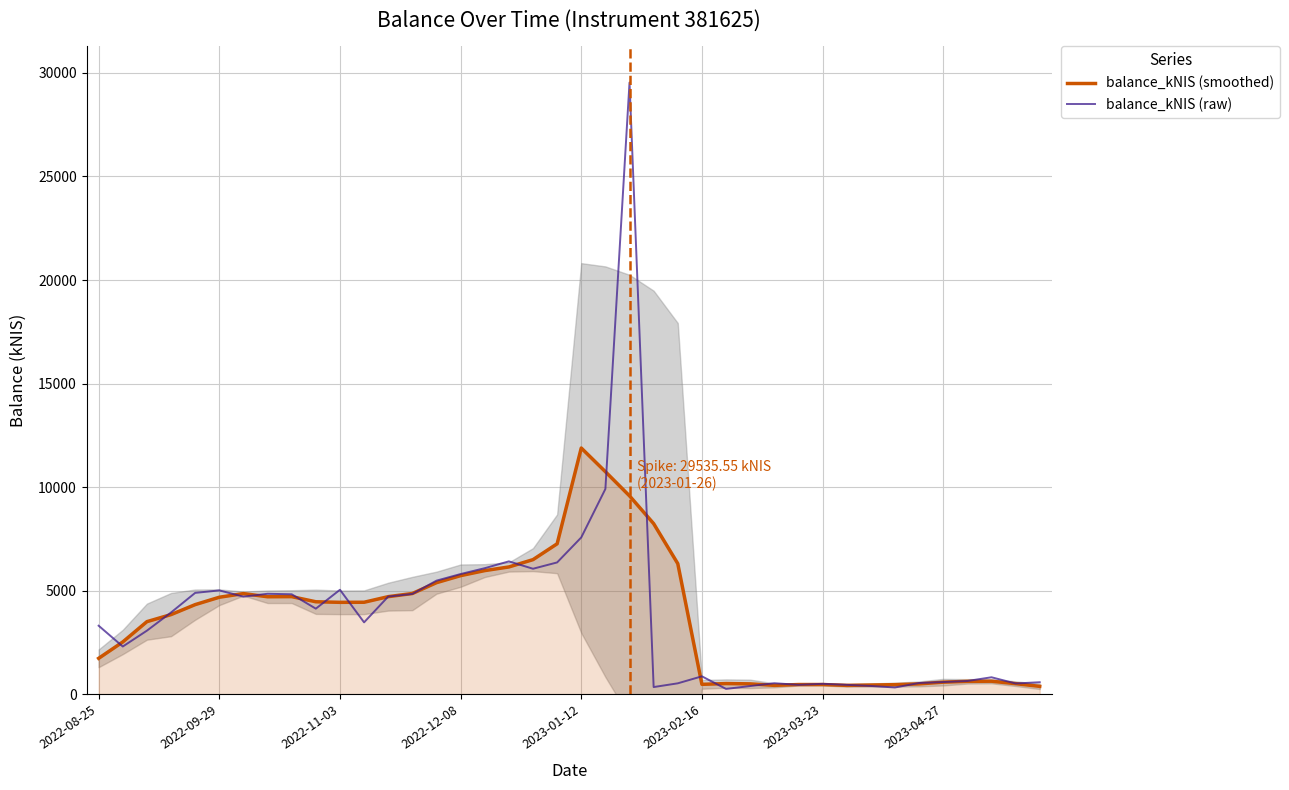

At which label does balance_kNIS (smoothed) reach its peak?

2023-01-12